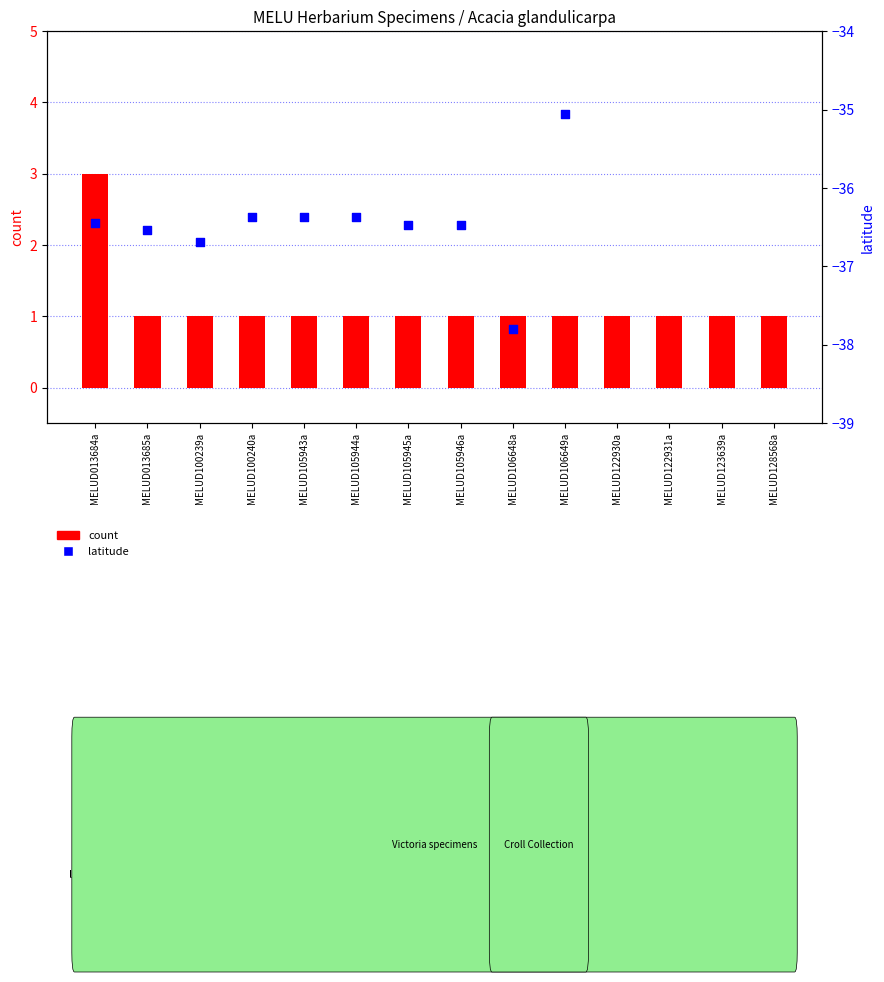

Which series has the largest total across all categories?

count